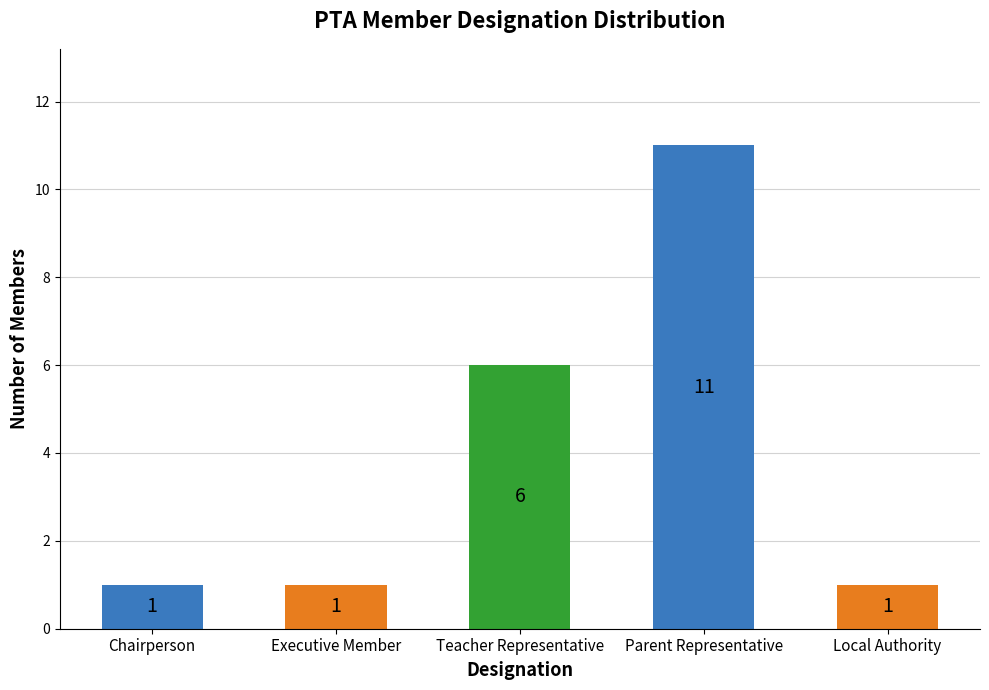

Which category has the highest value across all series?

Parent Representative